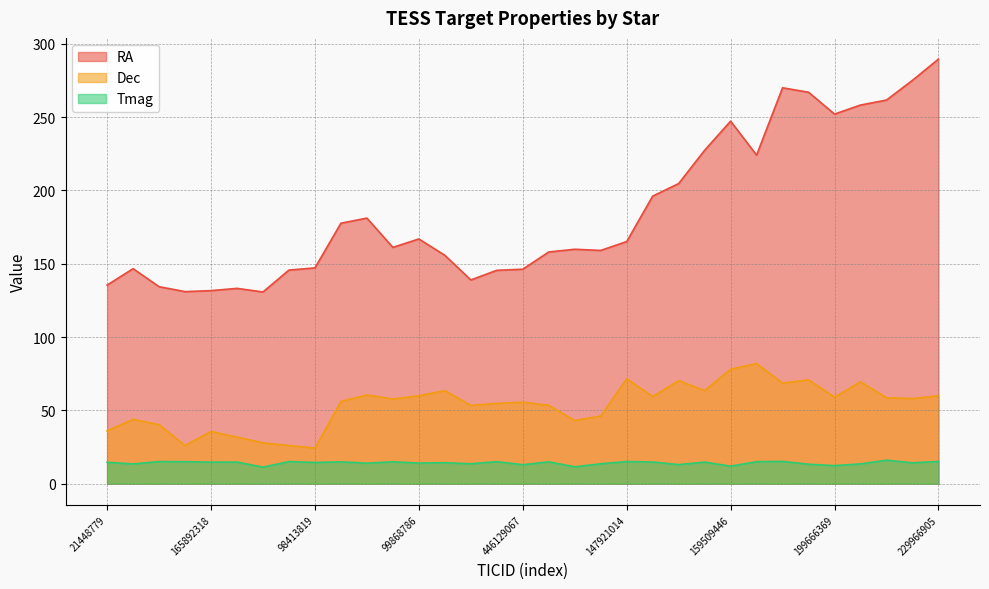

True or false: RA has a value of 165.1 at 147921014.

True